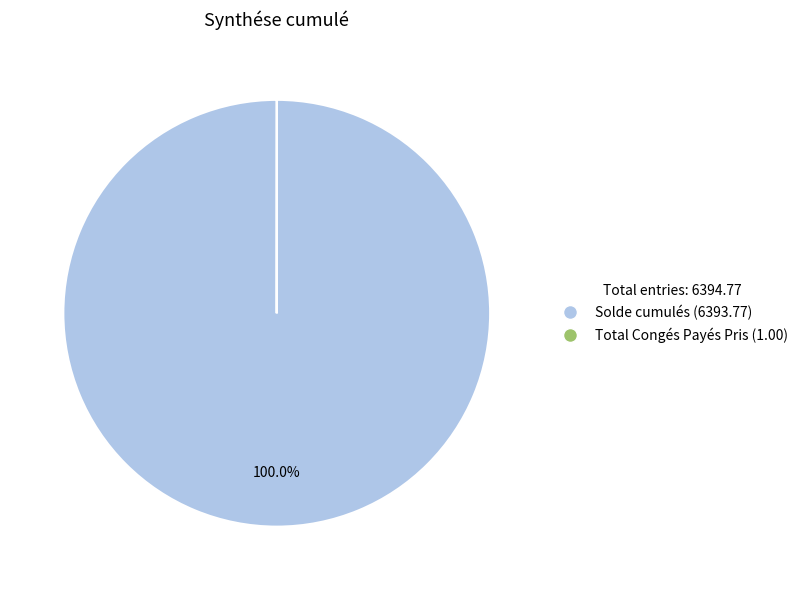

Which category has the biggest portion of the pie?

Solde cumulés